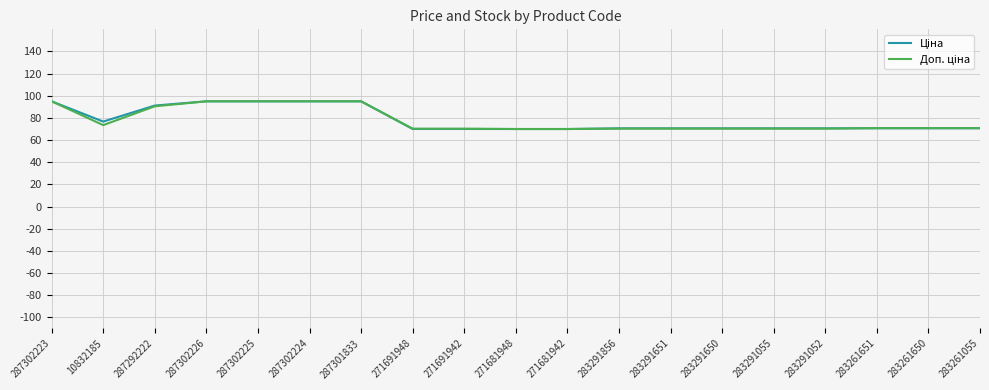

What is the maximum value shown in the chart?

95.0